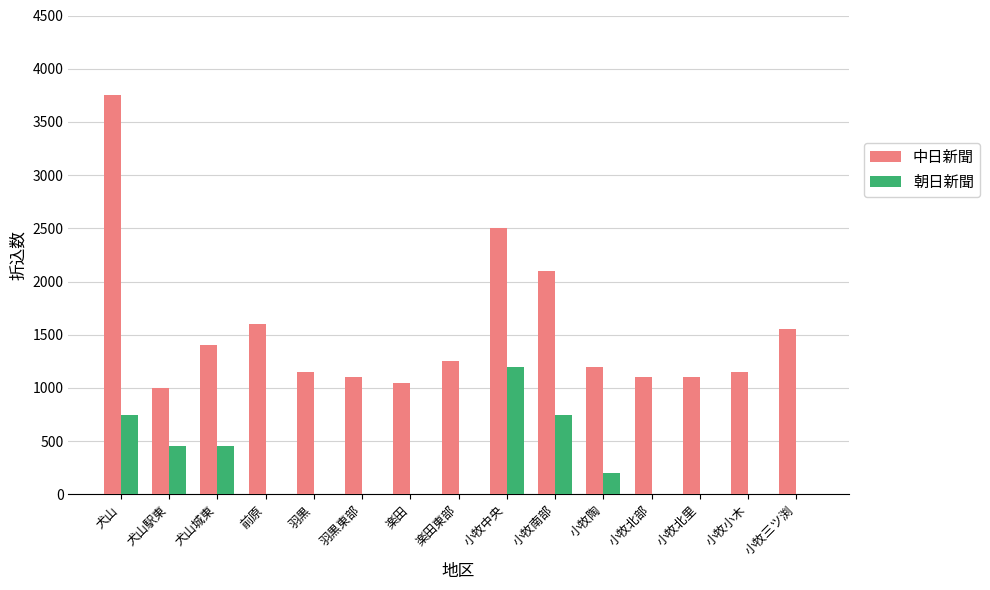

Which series changed the most between 犬山 and 小牧北里?

中日新聞